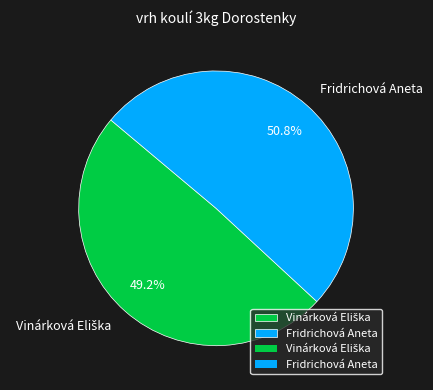

Does any single category account for the majority?

Yes